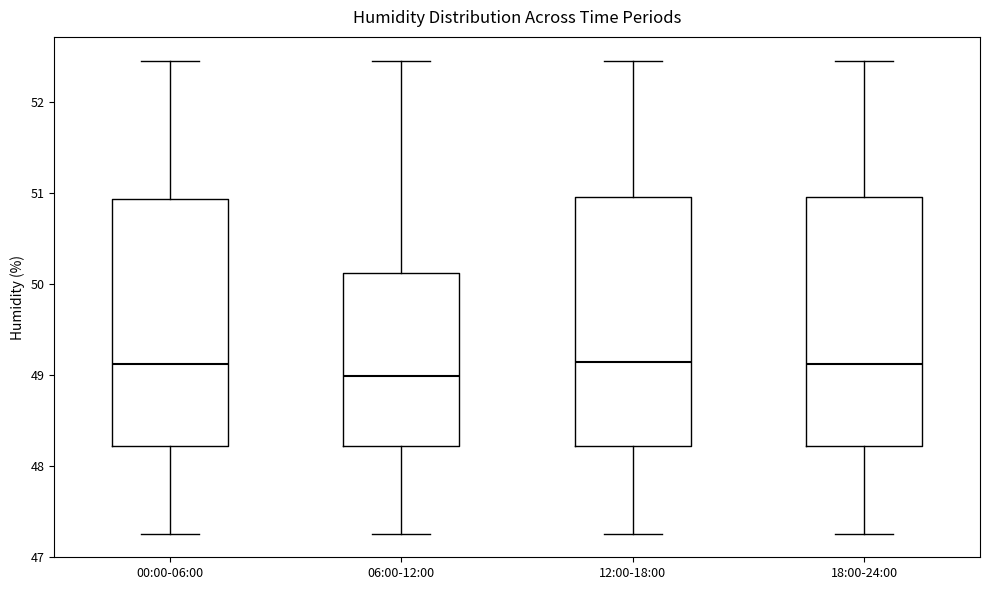

Which box has the lowest median line?

06:00-12:00